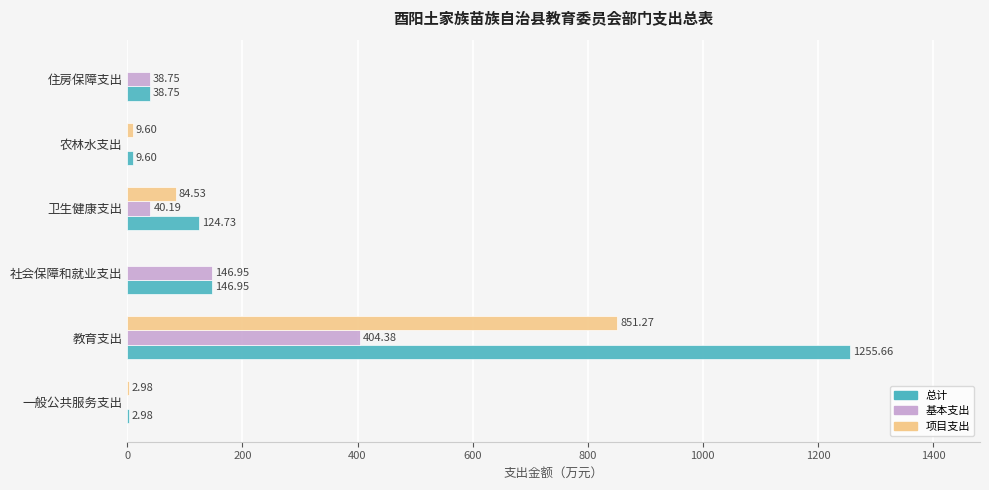

Which series changed the most between 教育支出 and 卫生健康支出?

总计